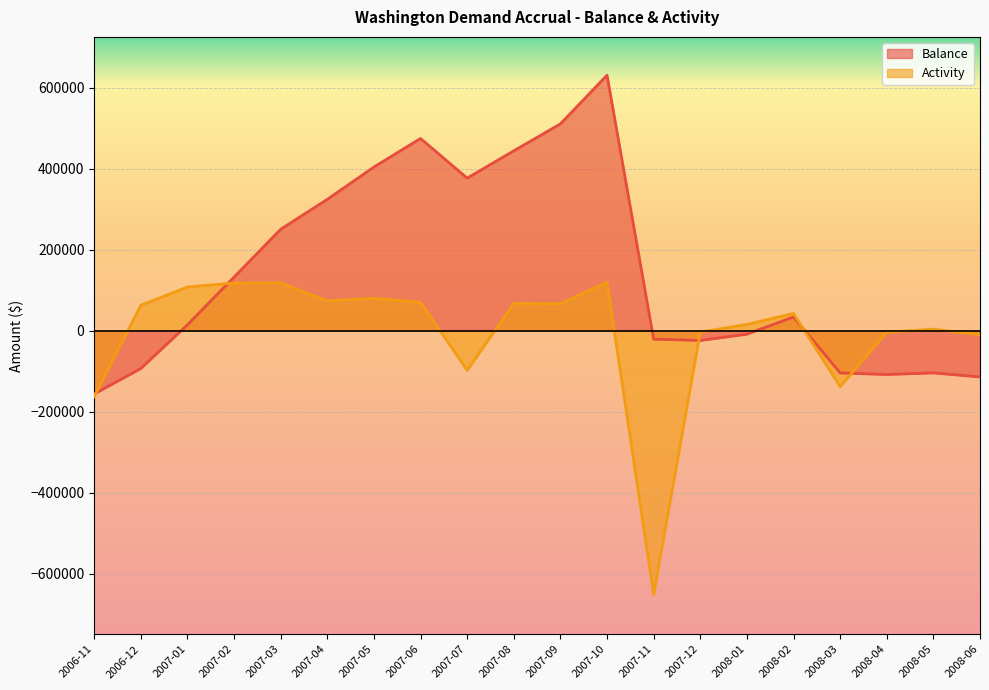

Where is the first local maximum for Activity?

2007-03